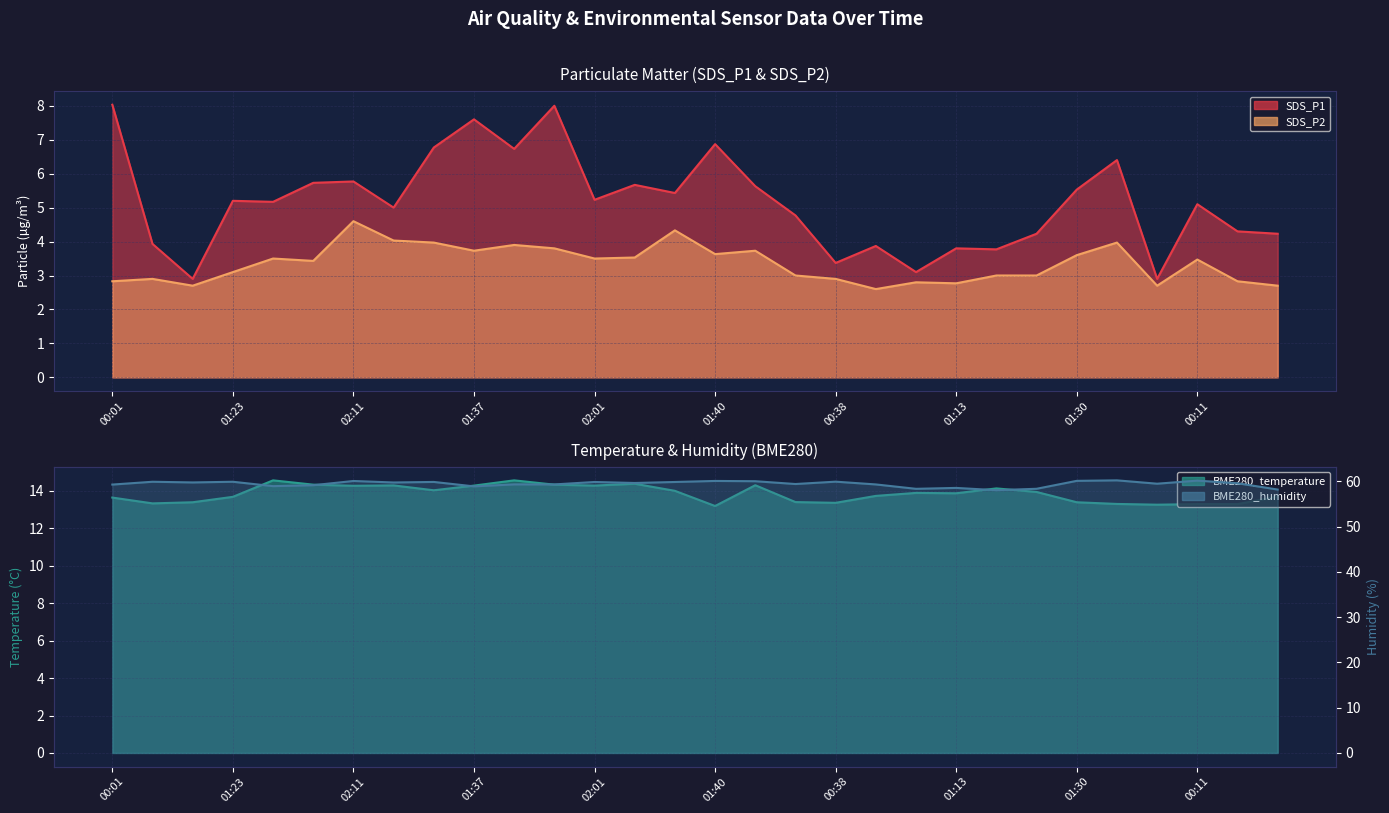

True or false: SDS_P2 has more than 2 interior local peaks.

True